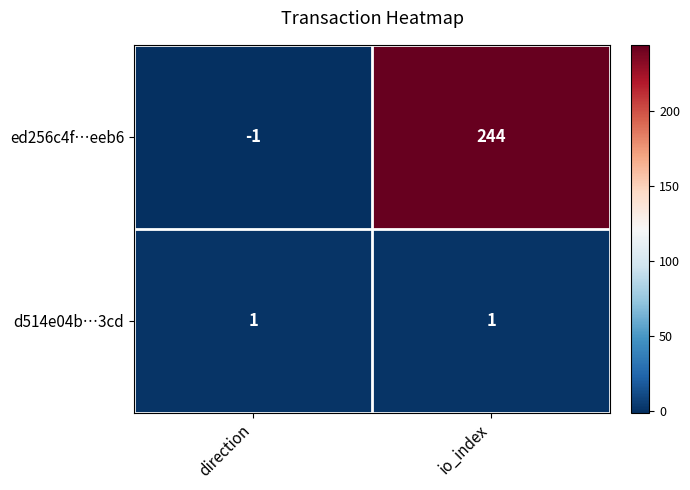

Rank the series by their average value, from lowest to highest.

d514e04b…3cd, ed256c4f…eeb6